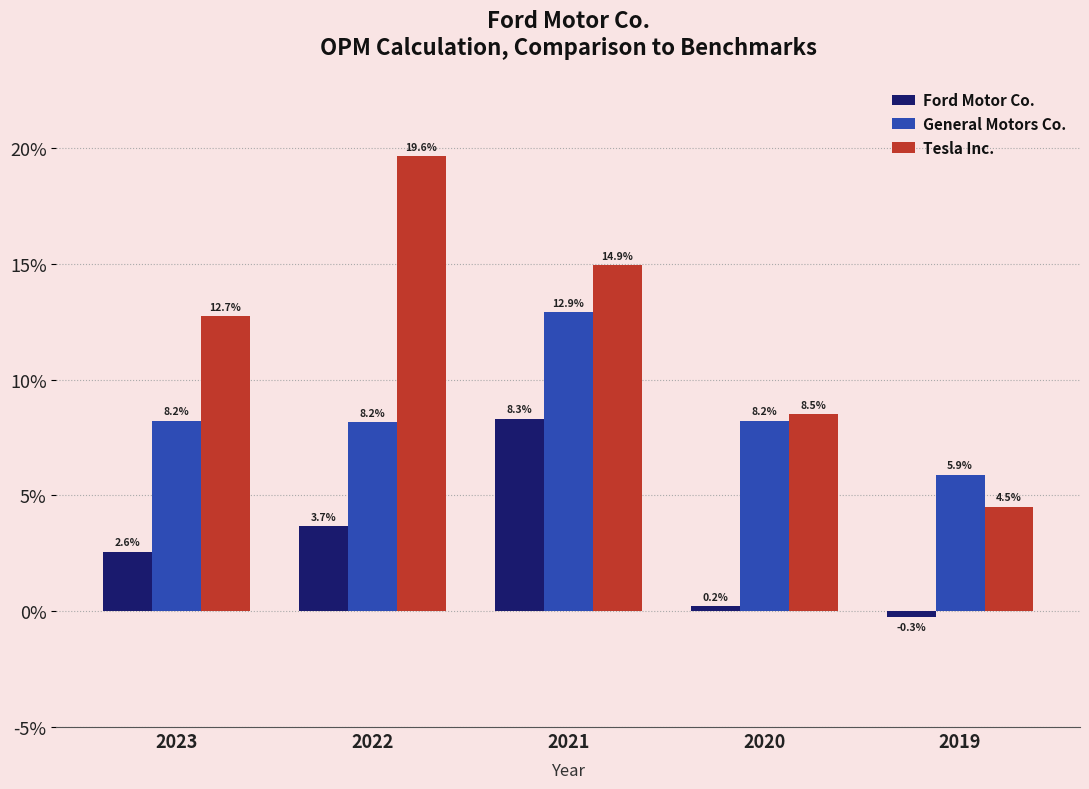

Does the chart contain stacked bars?

No